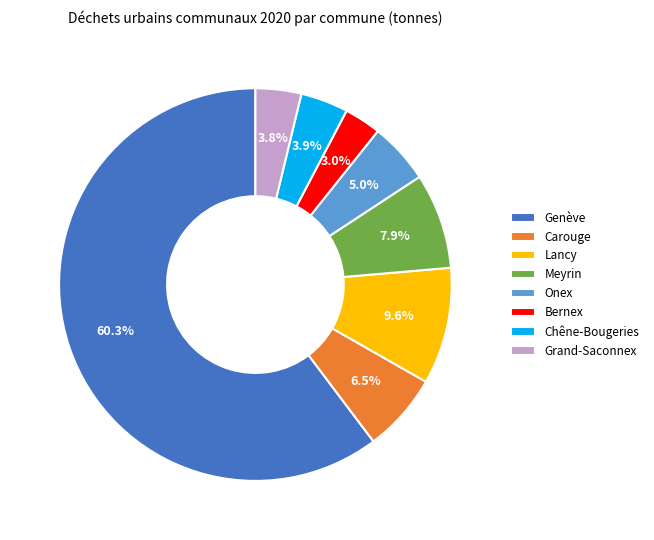

Does Genève represent more than half of the total?

Yes